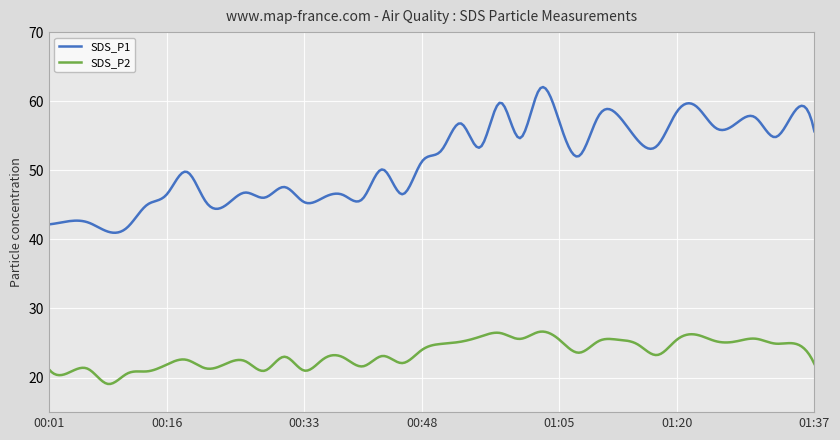

List the series in order of their peak value, highest first.

SDS_P1, SDS_P2